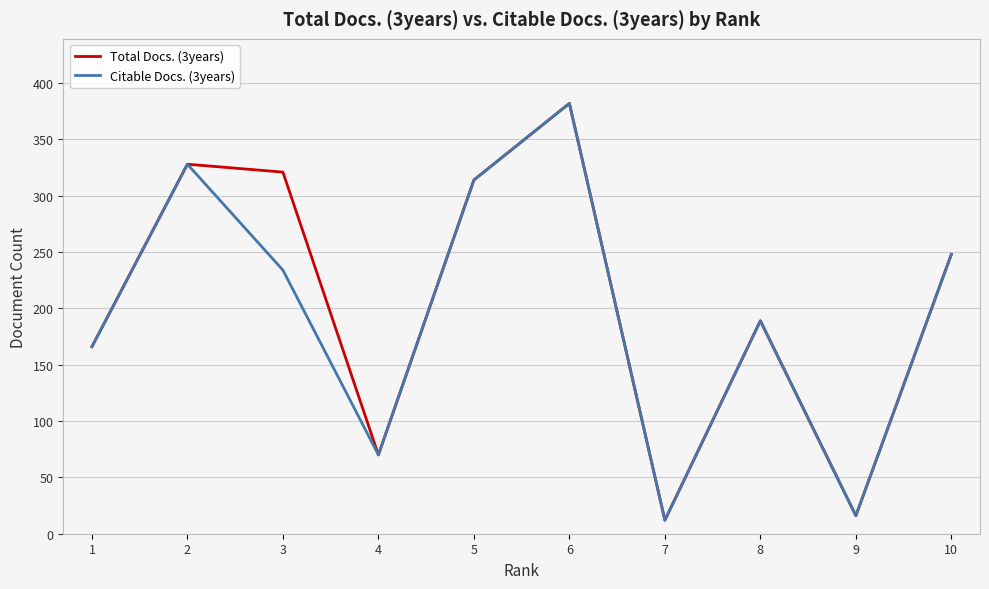

In Citable Docs. (3years), how many points are higher than both neighbors (excluding endpoints)?

3